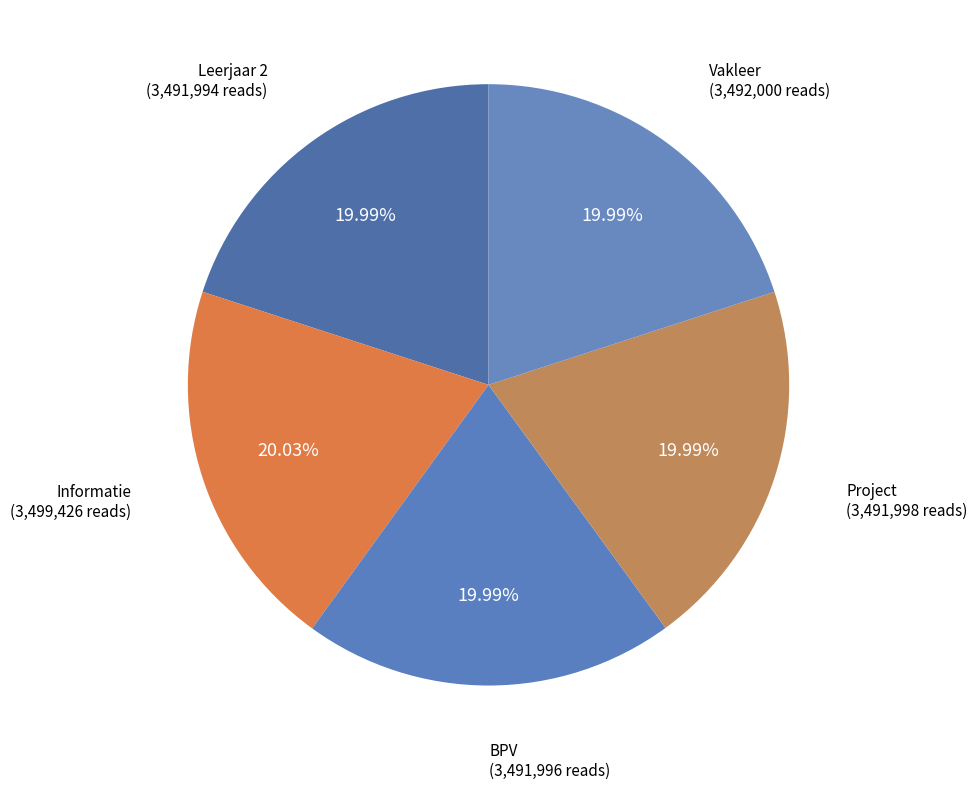

Is there a majority slice in this chart?

No